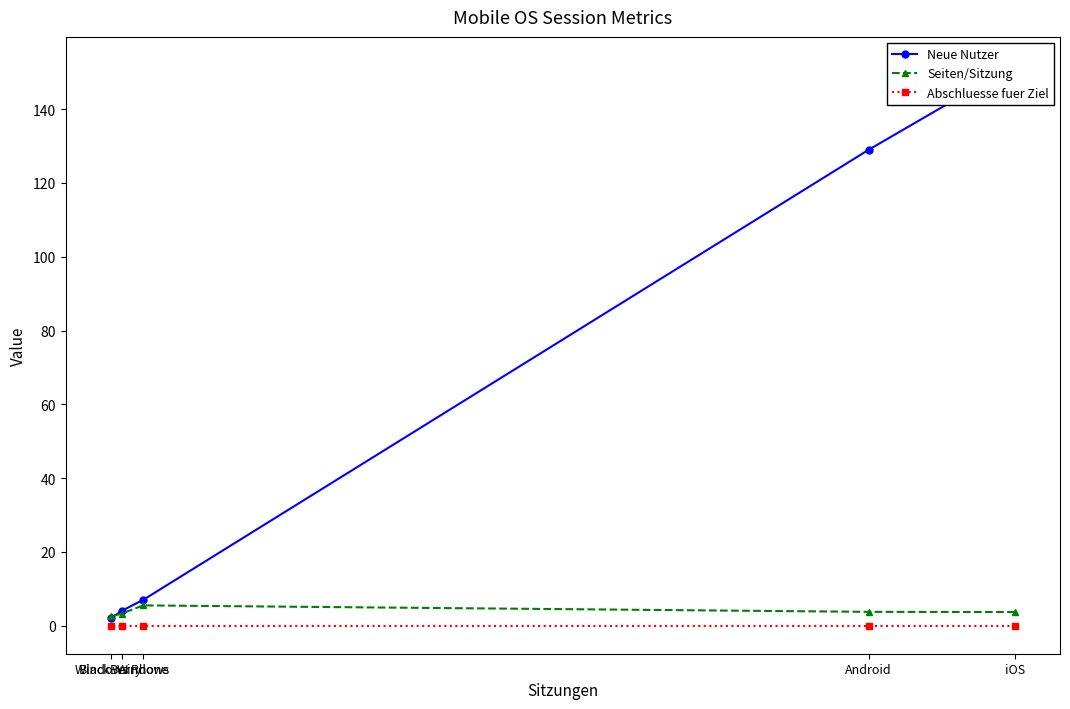

At which label does Abschluesse fuer Ziel reach its peak?

iOS